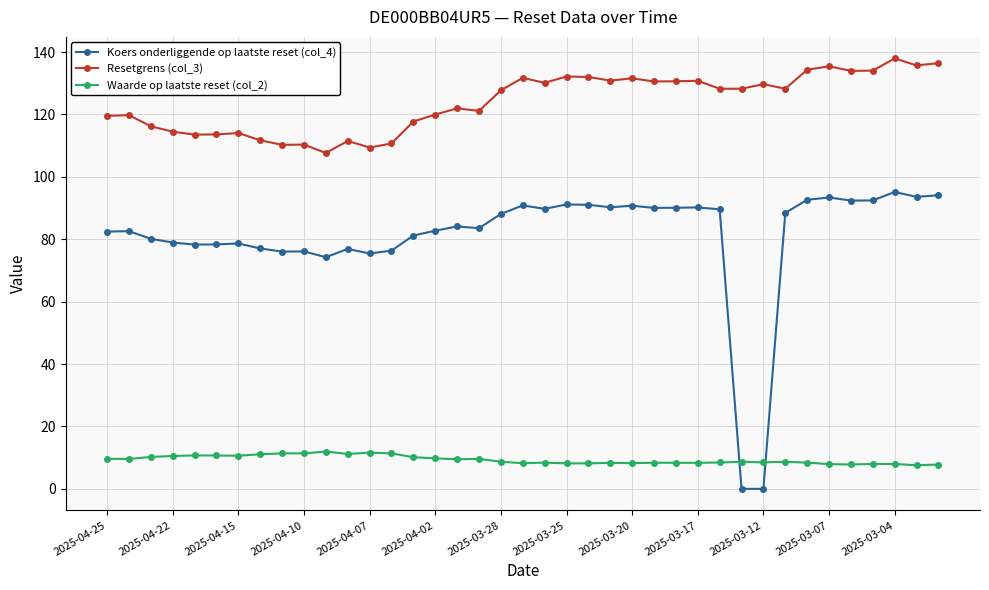

Which series has the widest spread of values?

Koers onderliggende op laatste reset (col_4)